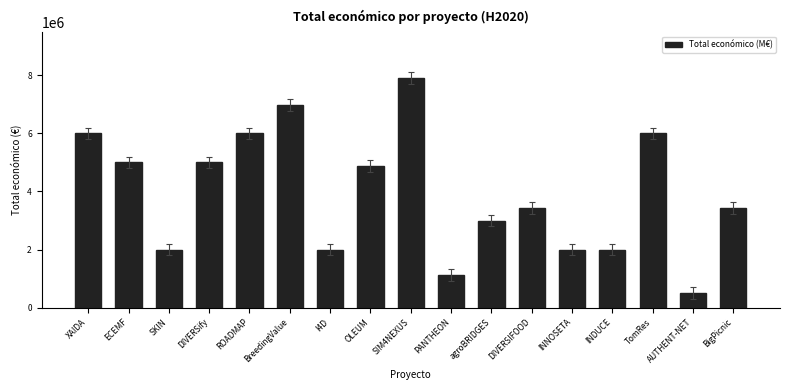

What is the change in value from agroBRIDGES to INDUCE?

-1001735